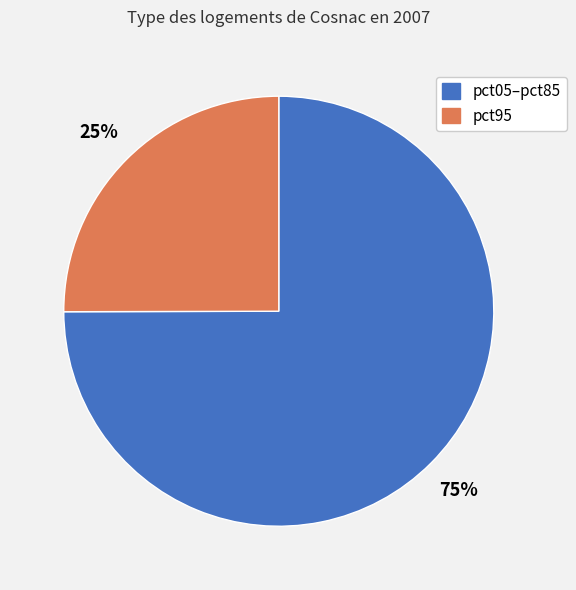

To the nearest percent, what is the average slice percentage?

50%